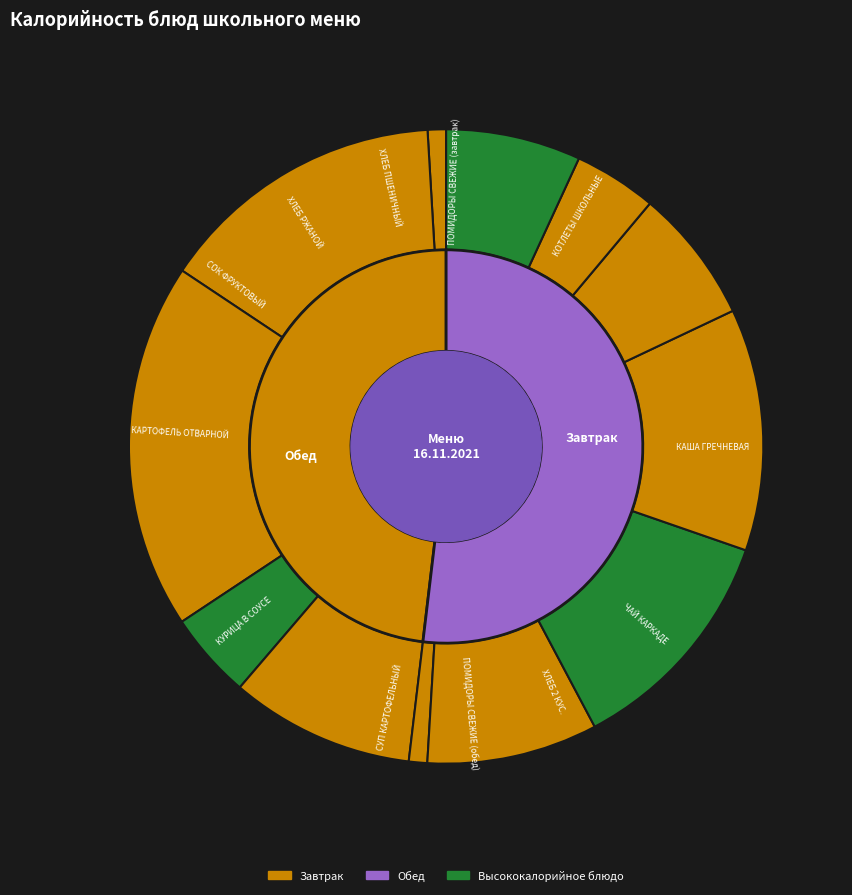

The ПОМИДОРЫ СВЕЖИЕ (обед) slice represents 11% of the pie. True or false?

False